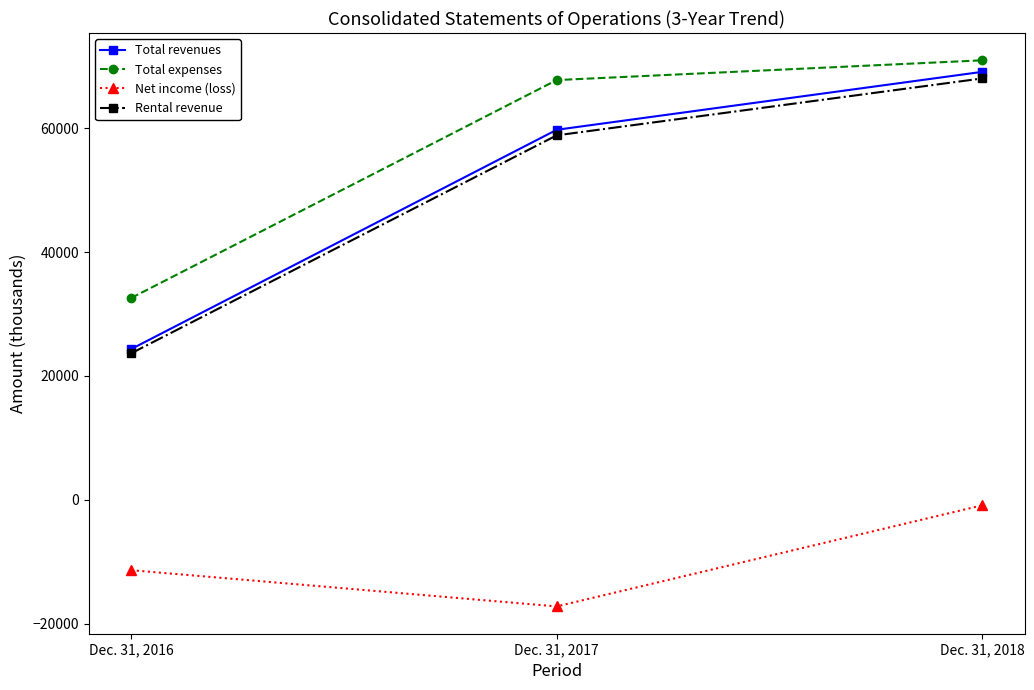

What is the lowest value of the Rental revenue series?

23667